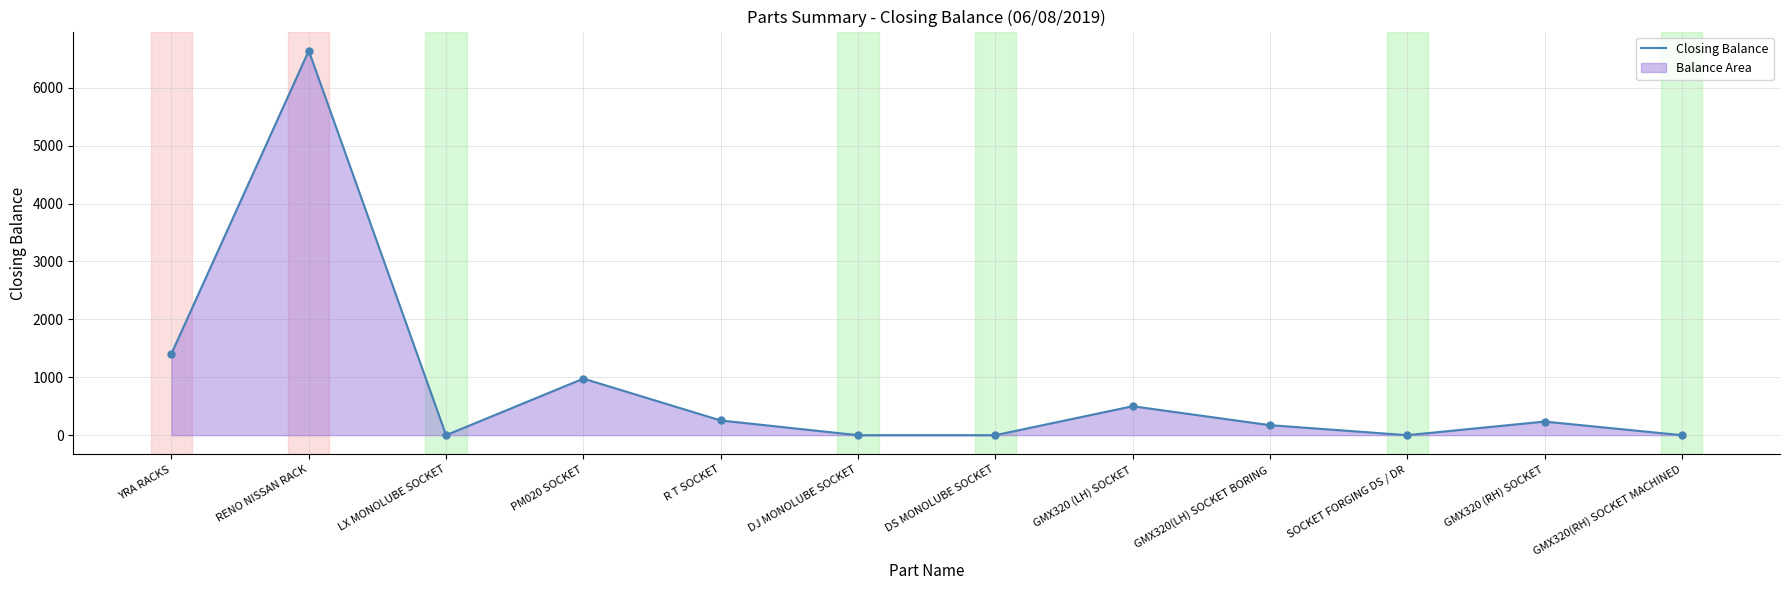

List the labels in order of value, largest first.

RENO NISSAN RACK, YRA RACKS, PM020 SOCKET, GMX320 (LH) SOCKET, R T SOCKET, GMX320 (RH) SOCKET, GMX320(LH) SOCKET BORING, LX MONOLUBE SOCKET, DJ MONOLUBE SOCKET, DS MONOLUBE SOCKET, SOCKET FORGING DS / DR, GMX320(RH) SOCKET MACHINED